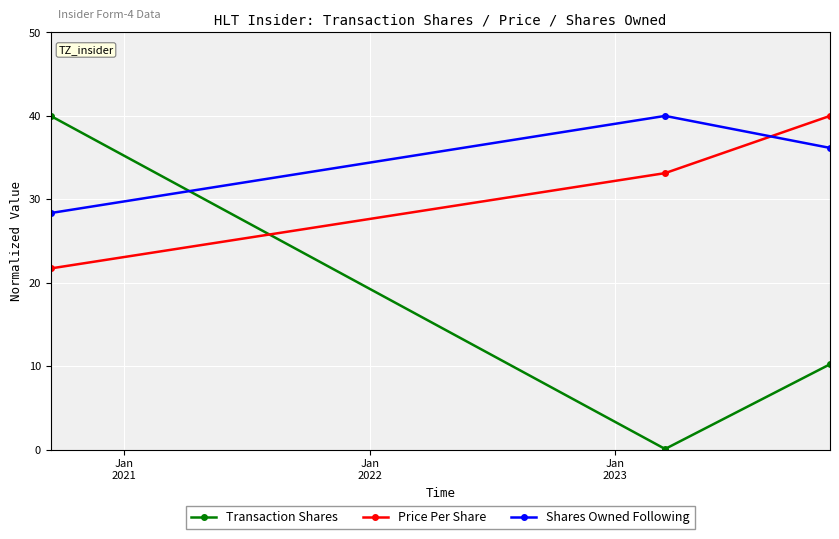

Does the chart have visible grid lines?

Yes